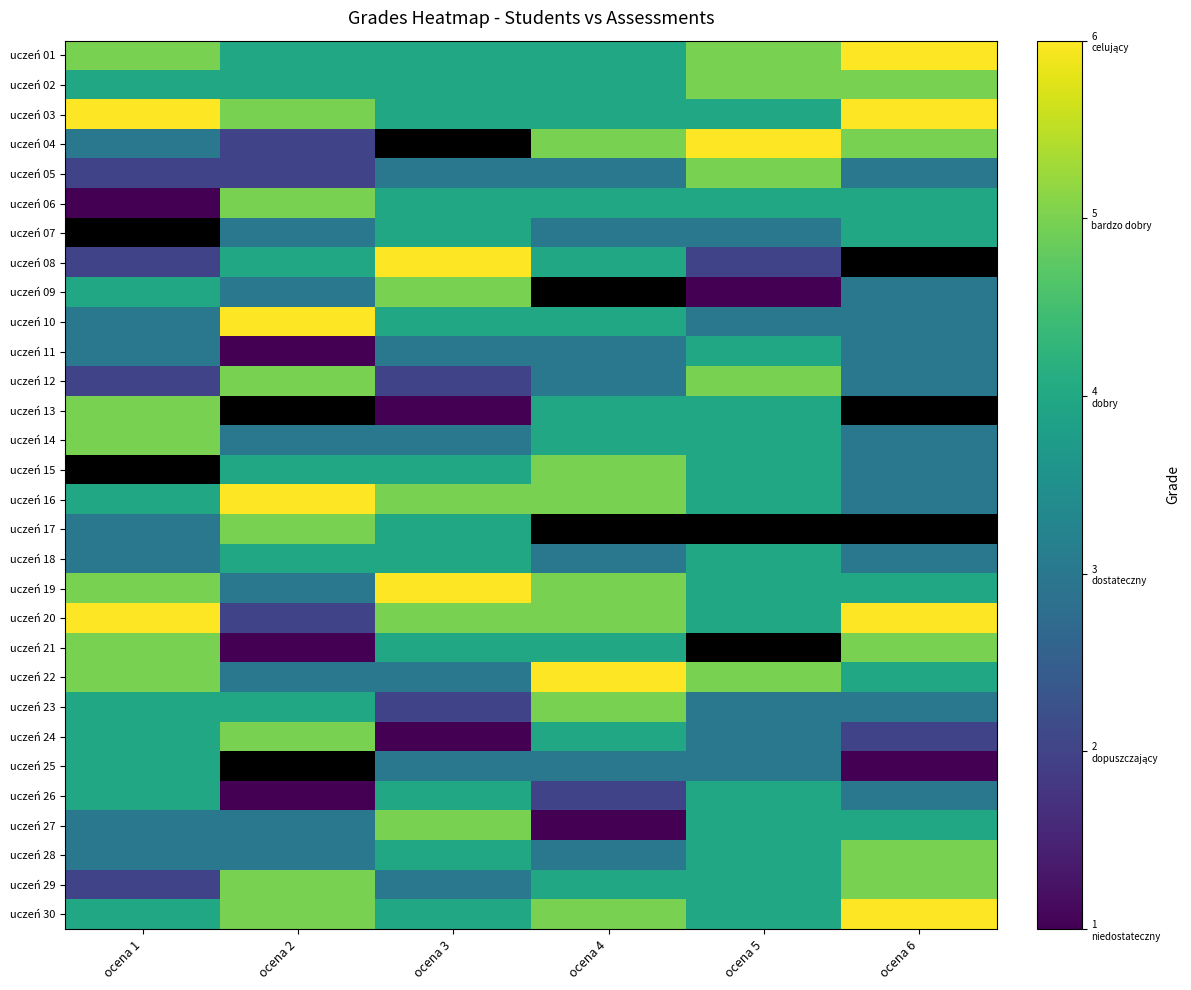

At how many categories does at least one series exceed 1?

6